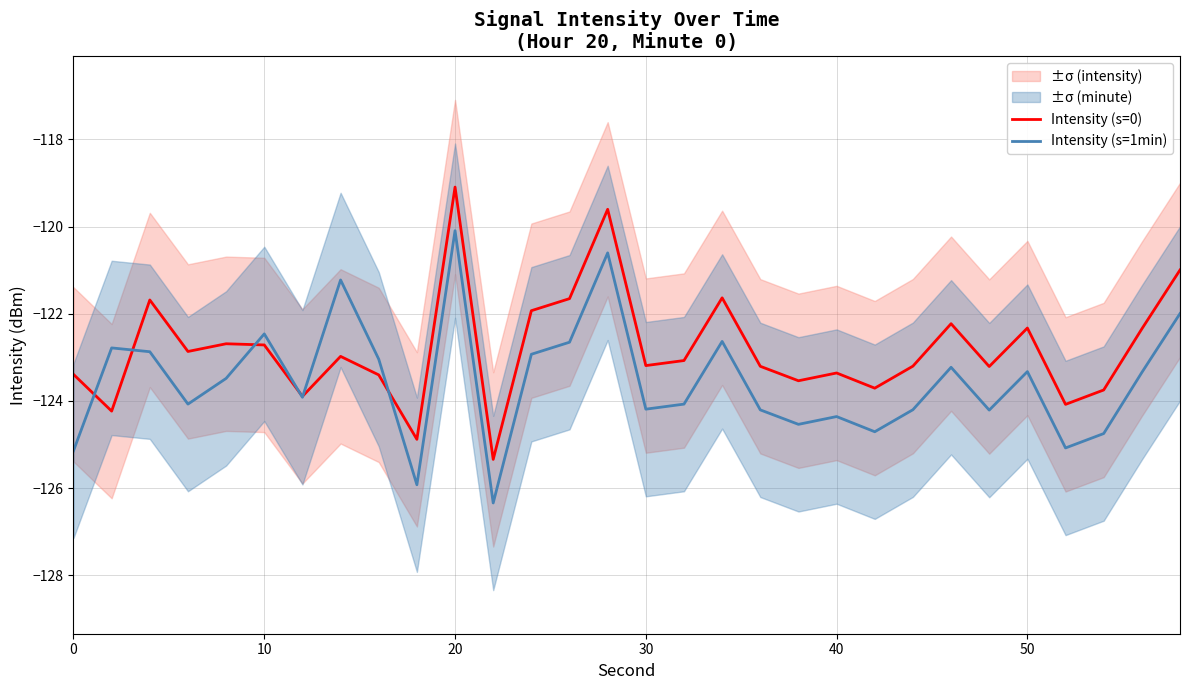

The Intensity (s=0) series shows -200.5 at 40. True or false?

False